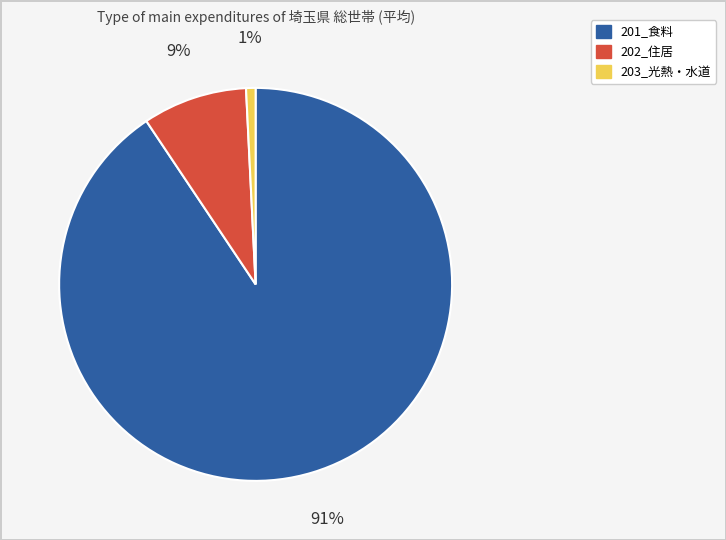

How many slices are in this pie chart?

3